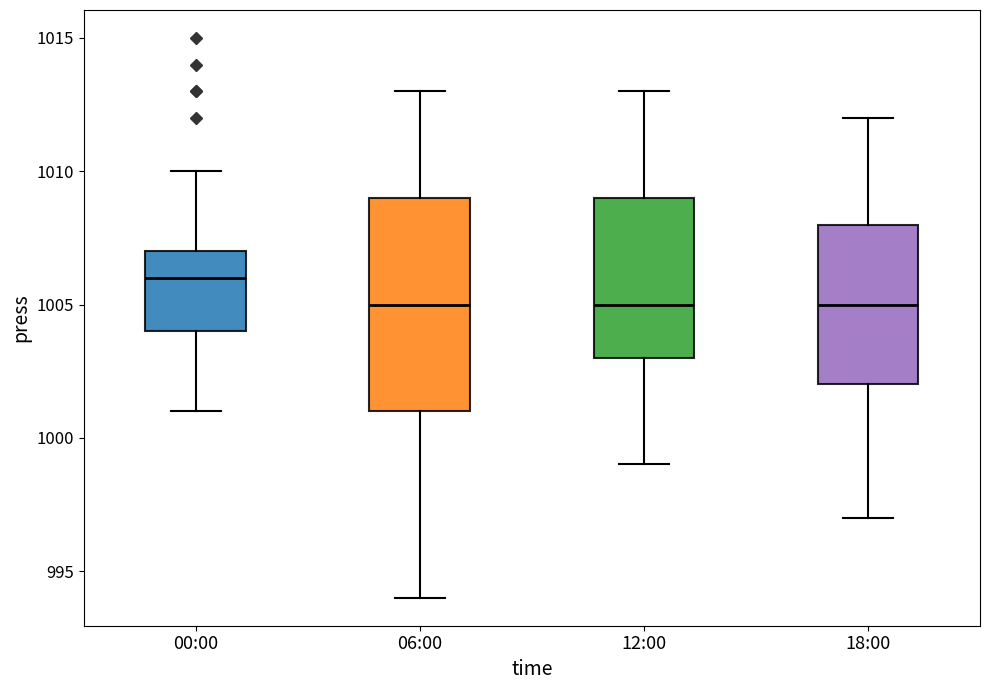

Reading left to right, read every box against the y-axis: the position of its median line, the range the box covers, and the ends of its whiskers. The values are not printed on the chart, so give them approximately, as read against the axis.

00:00: median 1006, box 1004 to 1007, whiskers 1001 to 1010
06:00: median 1005, box 1001 to 1009, whiskers 994 to 1013
12:00: median 1005, box 1003 to 1009, whiskers 999 to 1013
18:00: median 1005, box 1002 to 1008, whiskers 997 to 1012